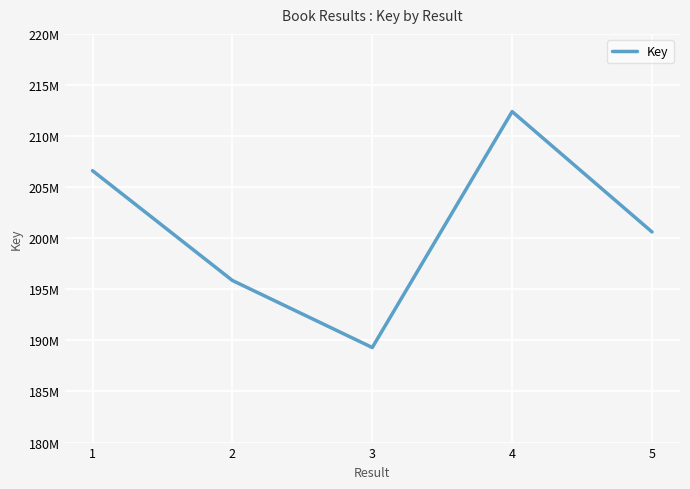

Rank the categories by value from lowest to highest.

3, 2, 5, 1, 4